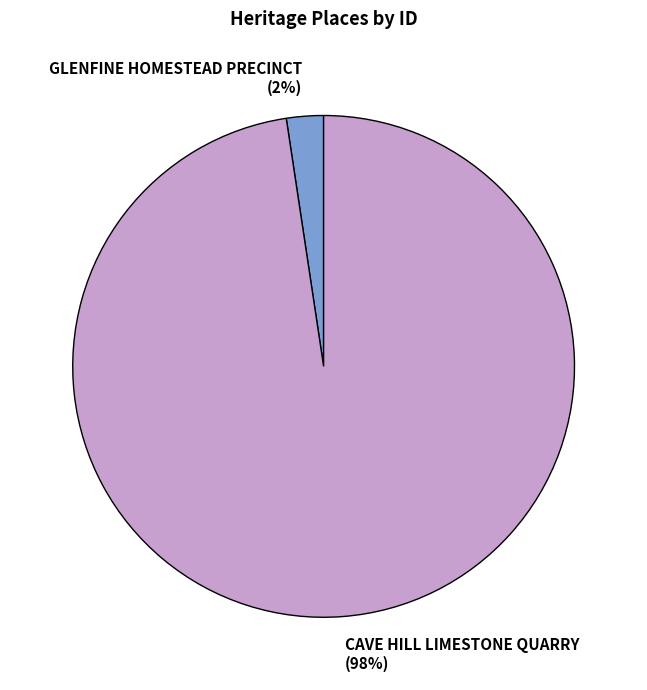

Do CAVE HILL LIMESTONE QUARRY (98%) and GLENFINE HOMESTEAD PRECINCT (2%) together represent more than half of the pie?

Yes